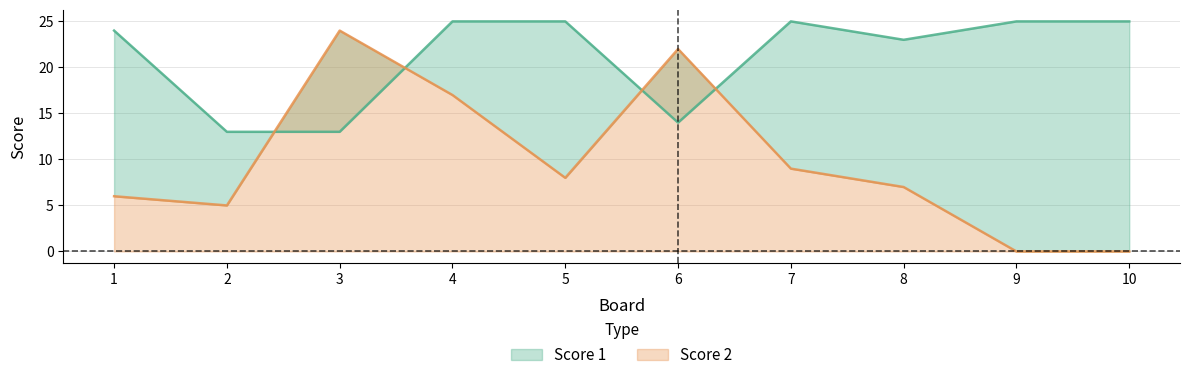

Is the value of Score 1 at 8 greater than the value of Score 2 at 9?

Yes